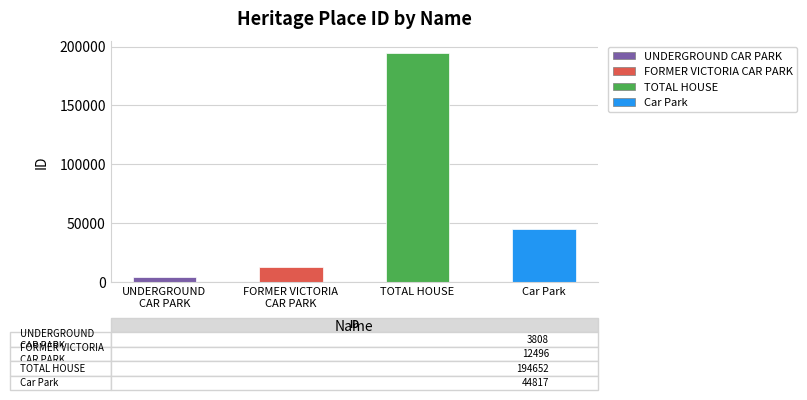

What is the value of the 1st bar from the left?

3808